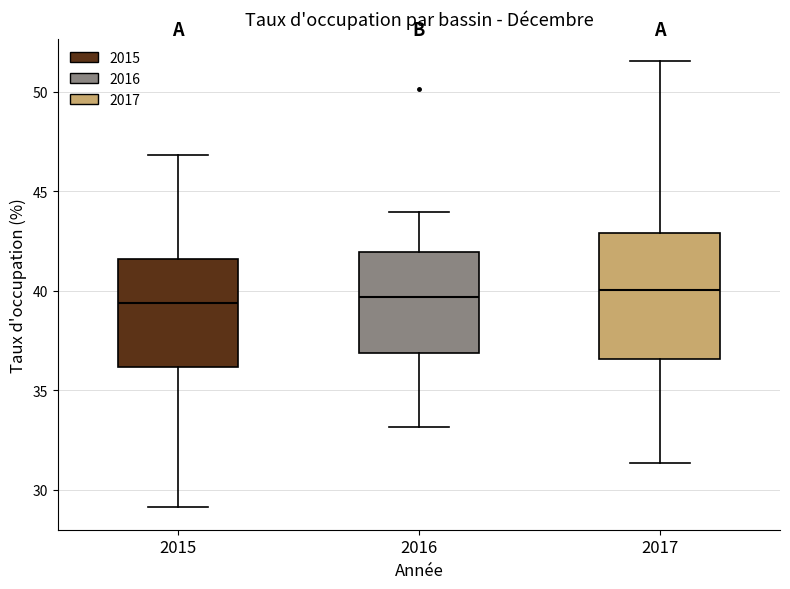

Reading left to right, read every box against the y-axis: the position of its median line, the range the box covers, and the ends of its whiskers. The values are not printed on the chart, so give them approximately, as read against the axis.

2015: median 39.5, box 36.0 to 41.5, whiskers 29.0 to 47.0
2016: median 39.5, box 37.0 to 42.0, whiskers 33.0 to 44.0
2017: median 40.0, box 36.5 to 43.0, whiskers 31.5 to 51.5